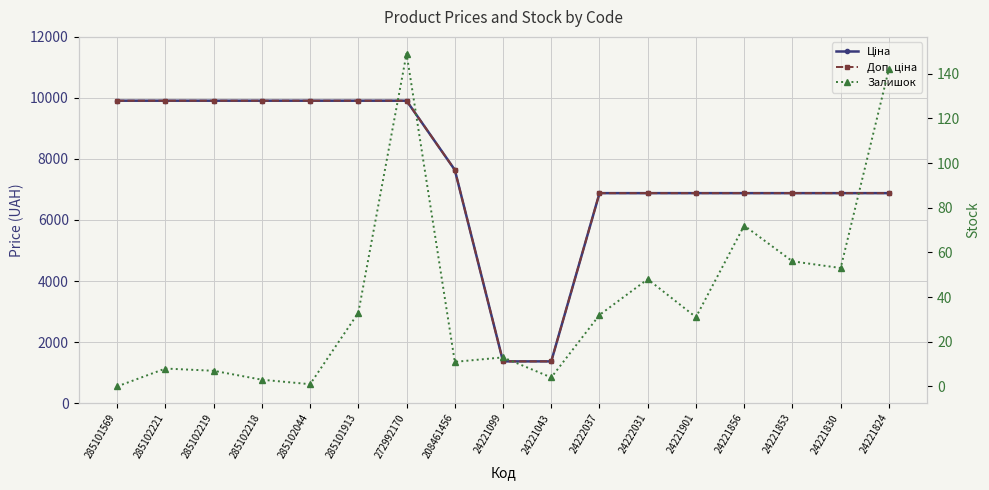

Is the value of Доп. ціна at 24221901 greater than the value of Залишок at 24221824?

Yes